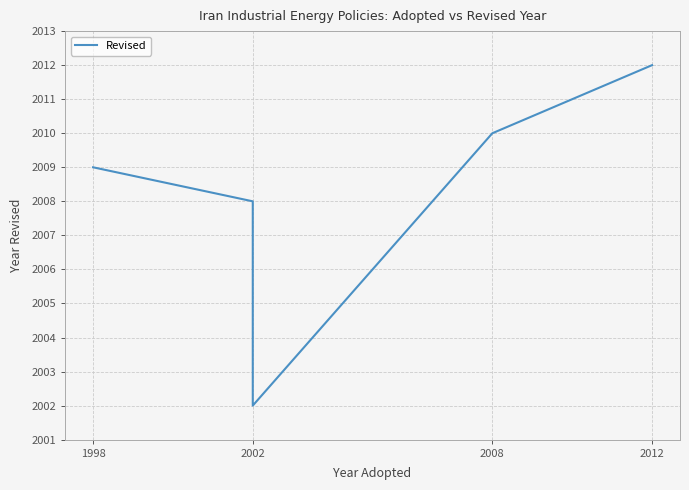

True or false: there are more than 1 points higher than both neighbors.

False